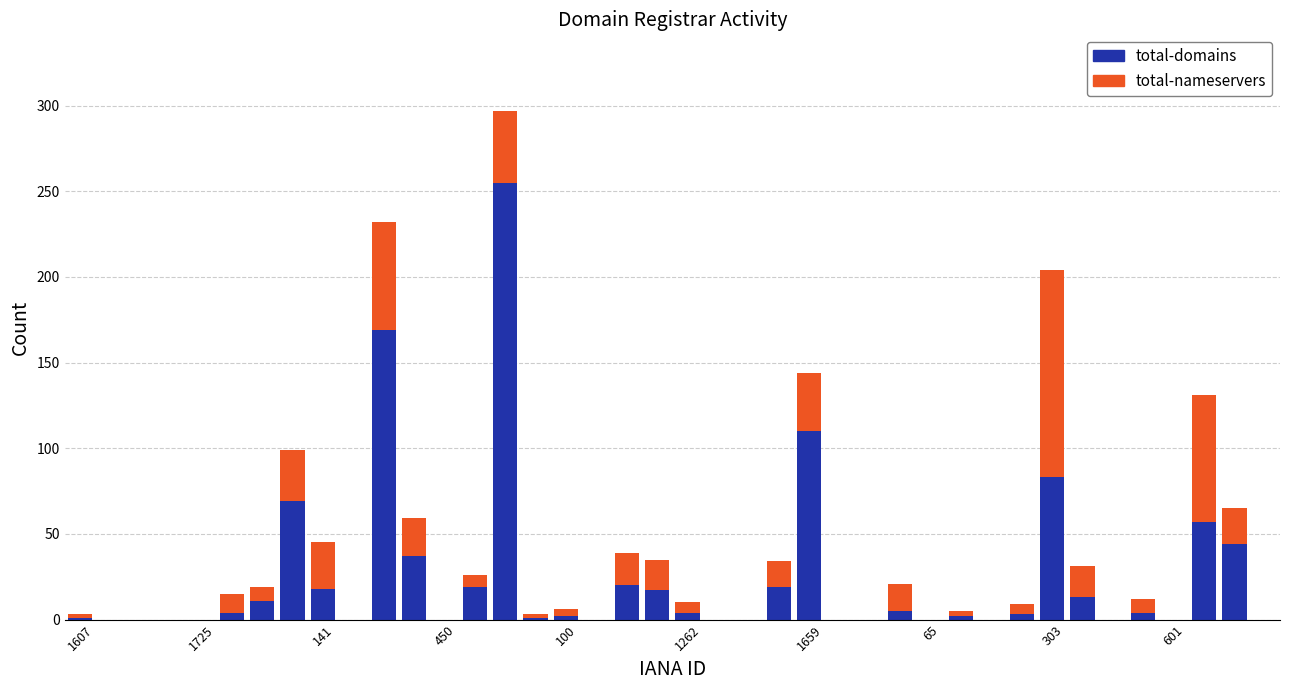

What is the difference between the maximum and minimum values in the total-nameservers series?

121